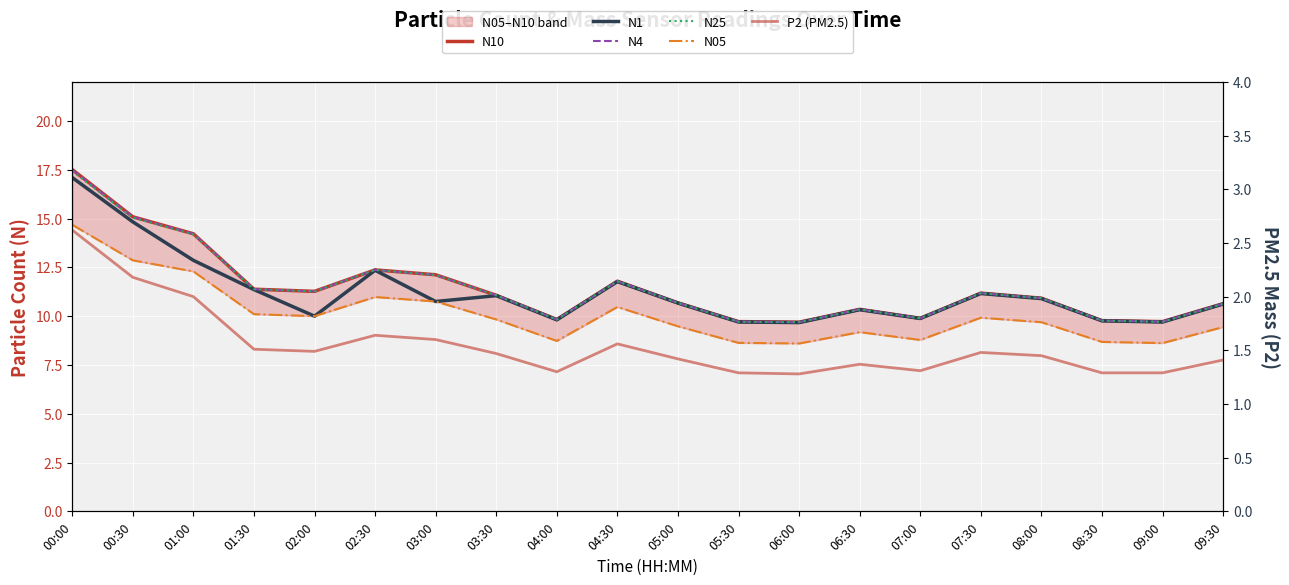

Rank the series at 07:30 from lowest to highest value.

P2 (PM2.5), N05, N1, N10, N4, N25